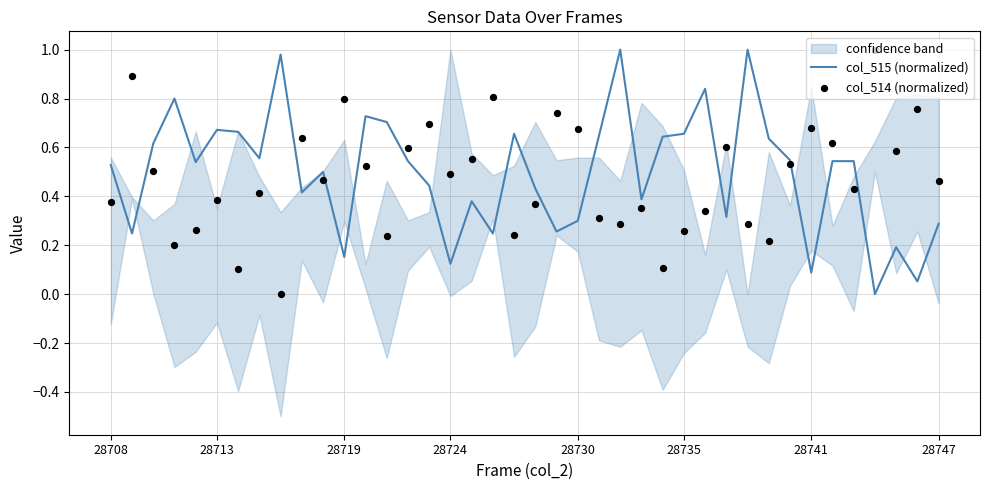

What is the total value across all series at 36?

1.0